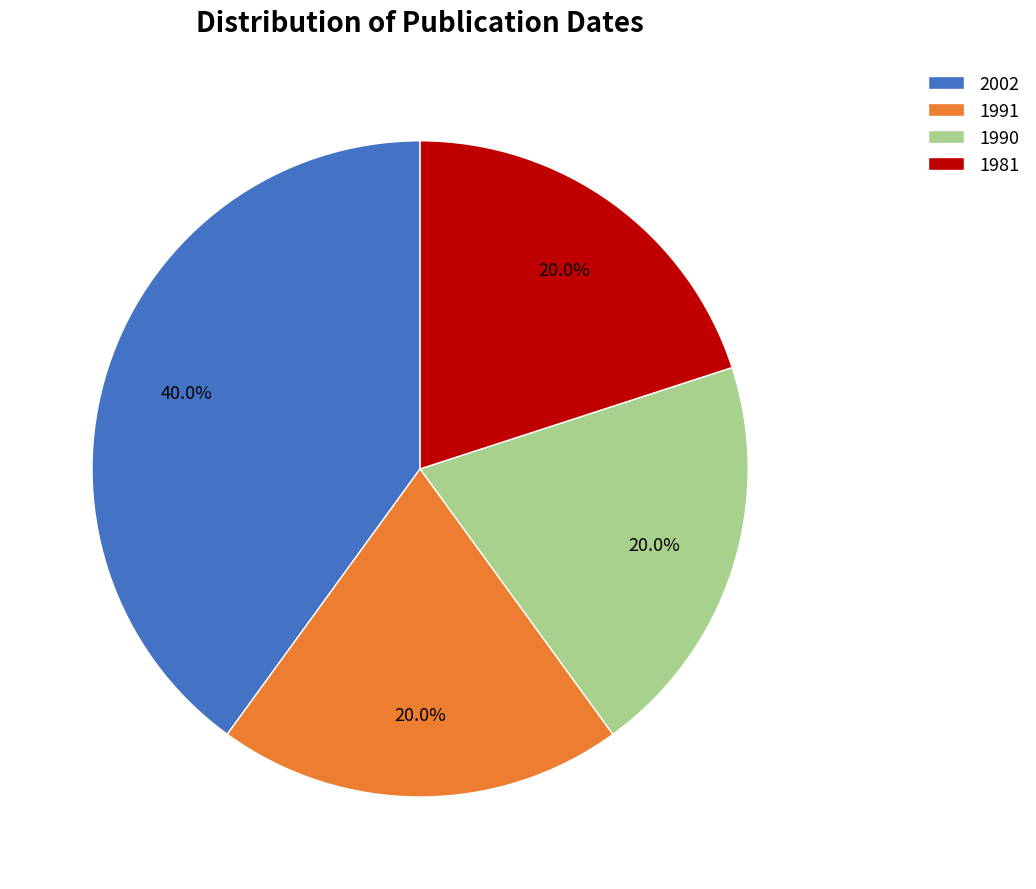

How many segments does this pie chart have?

4